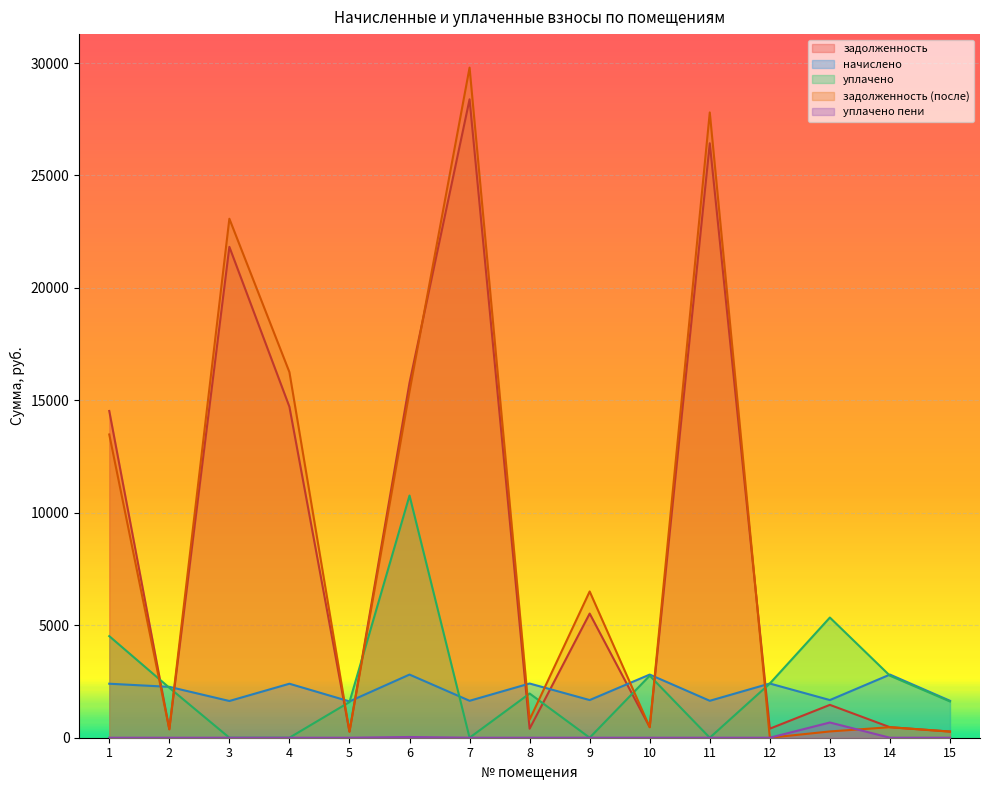

How many lines are shown in the chart?

5